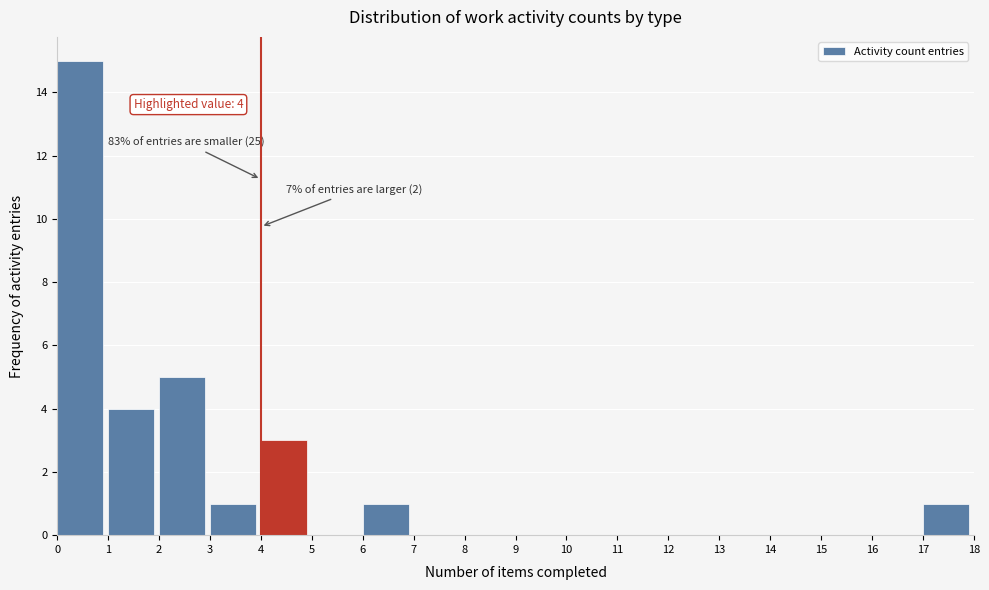

Which range on the x-axis has the tallest bar?

0 to 1